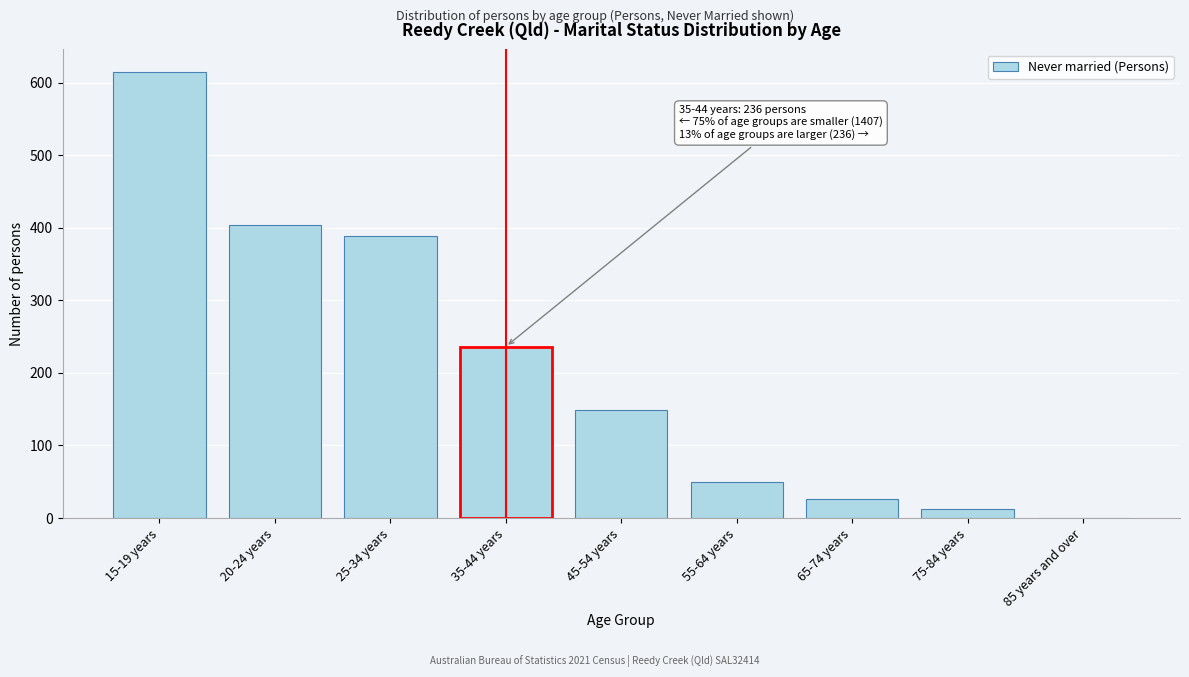

Reading right to left, extract all data points from this chart.

85 years and over=0	75-84 years=12	65-74 years=26	55-64 years=49	45-54 years=149	35-44 years=236	25-34 years=388	20-24 years=404	15-19 years=615